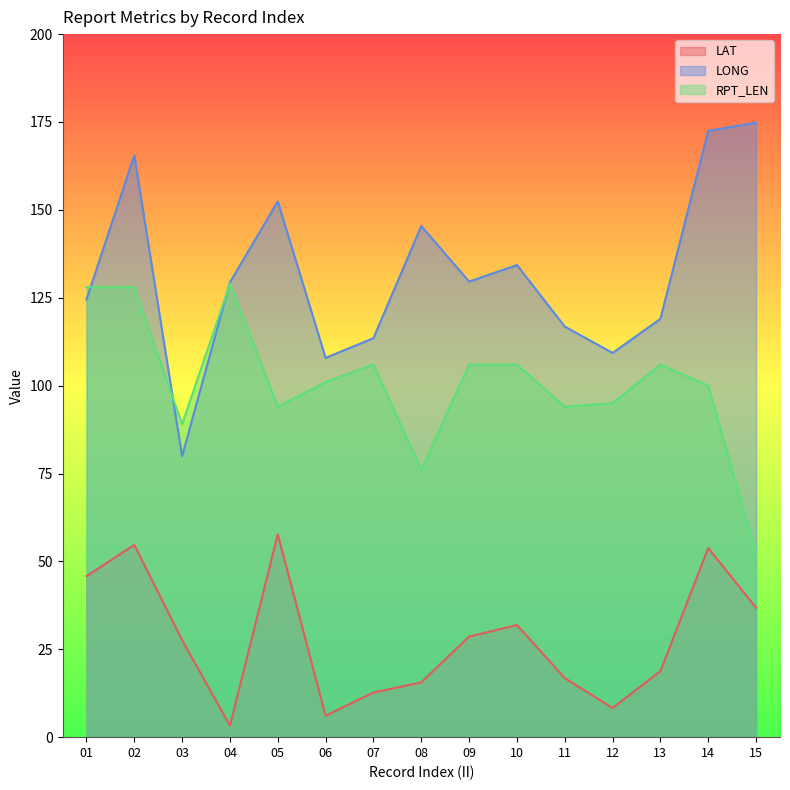

True or false: LAT and LONG intersect in this chart.

False